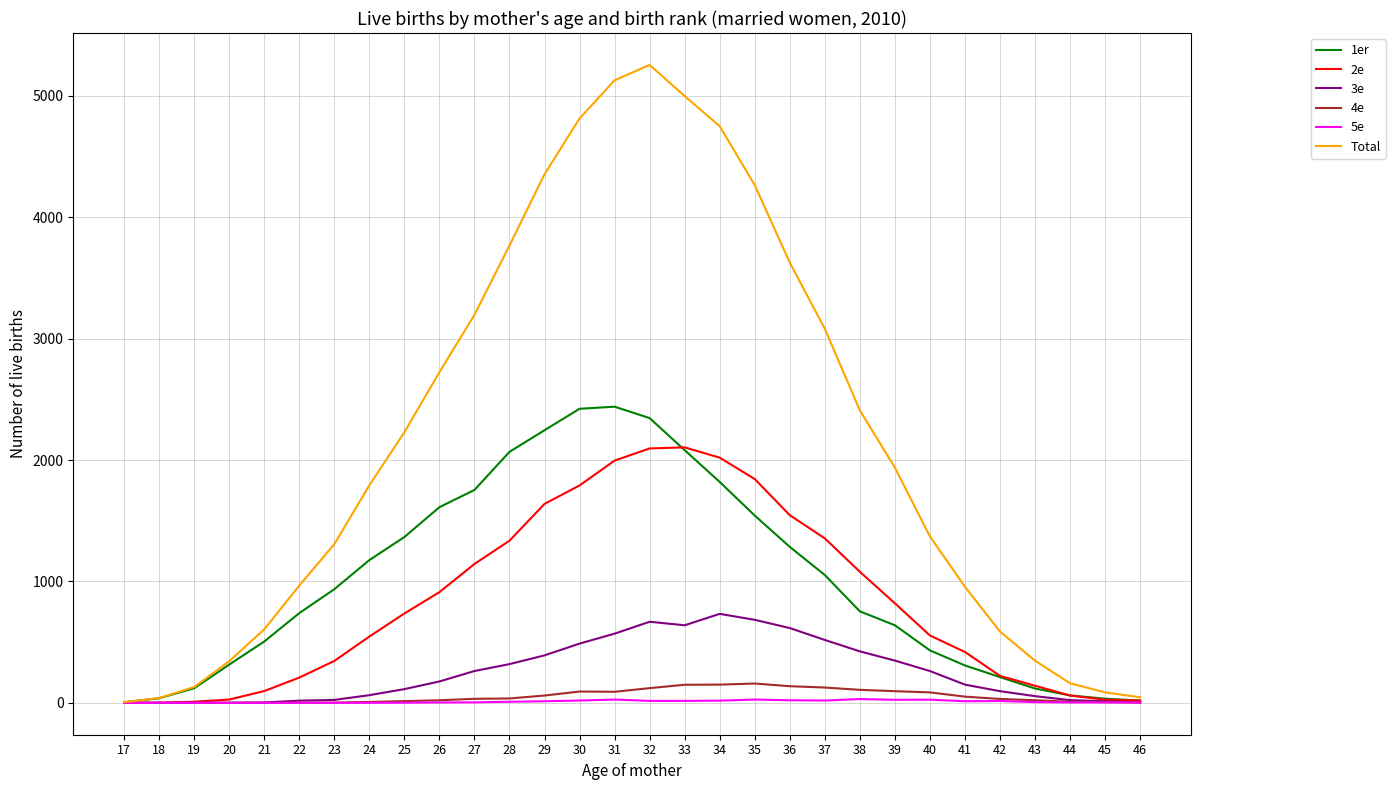

What value does the 1er series have at 26, to the nearest 50?

1600